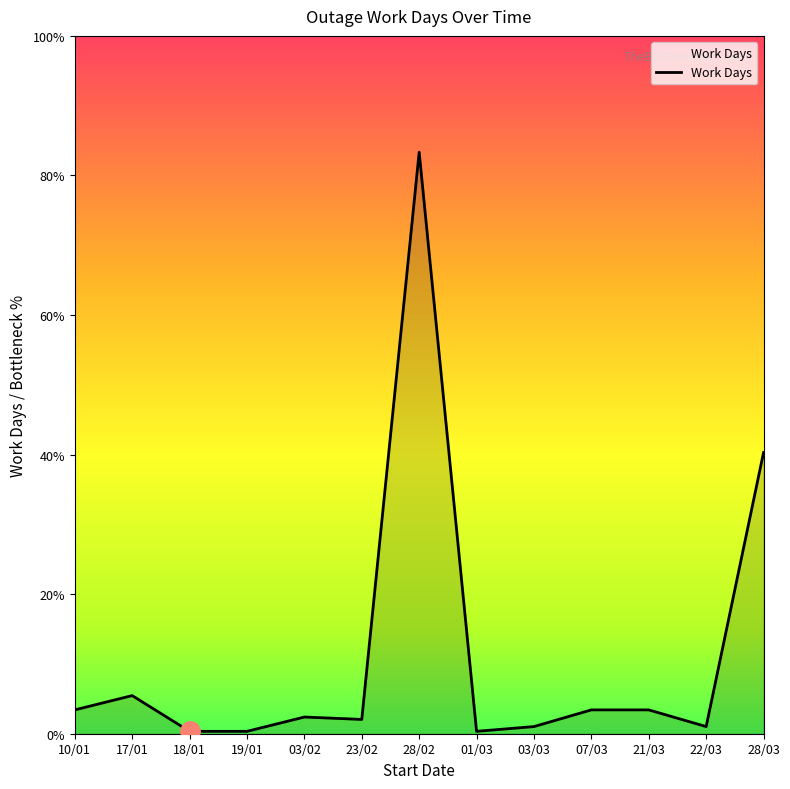

Which category has the highest value across all series?

28/02